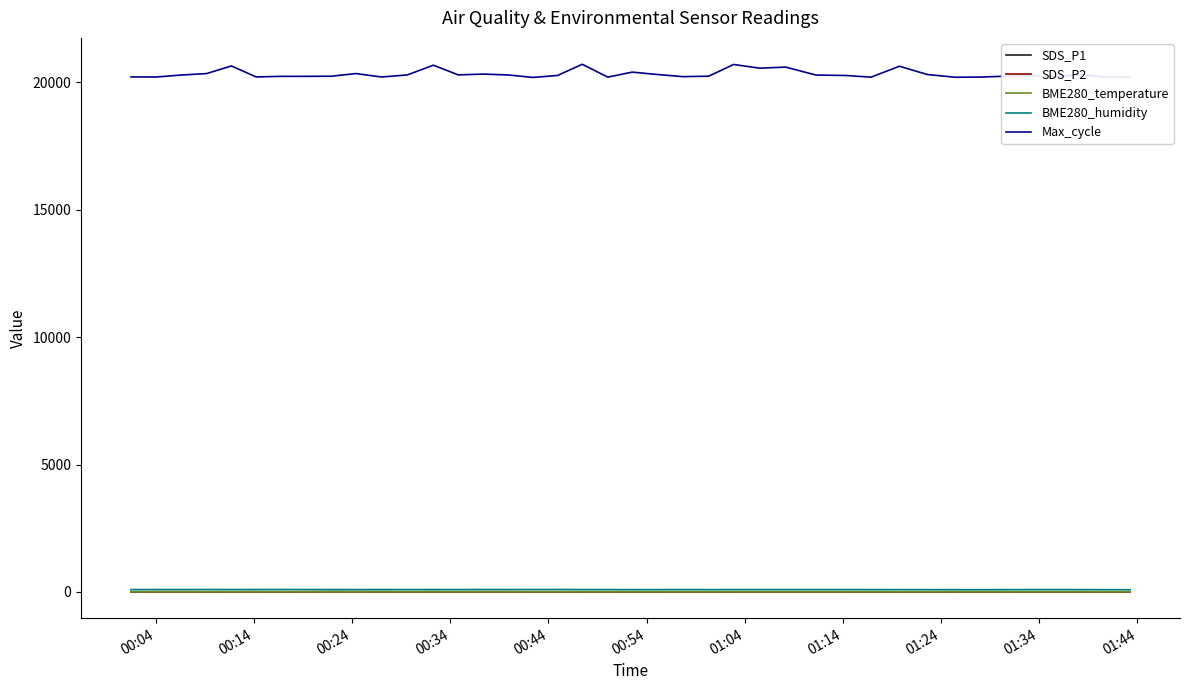

In SDS_P1, how many points are lower than both neighbors (excluding endpoints)?

11